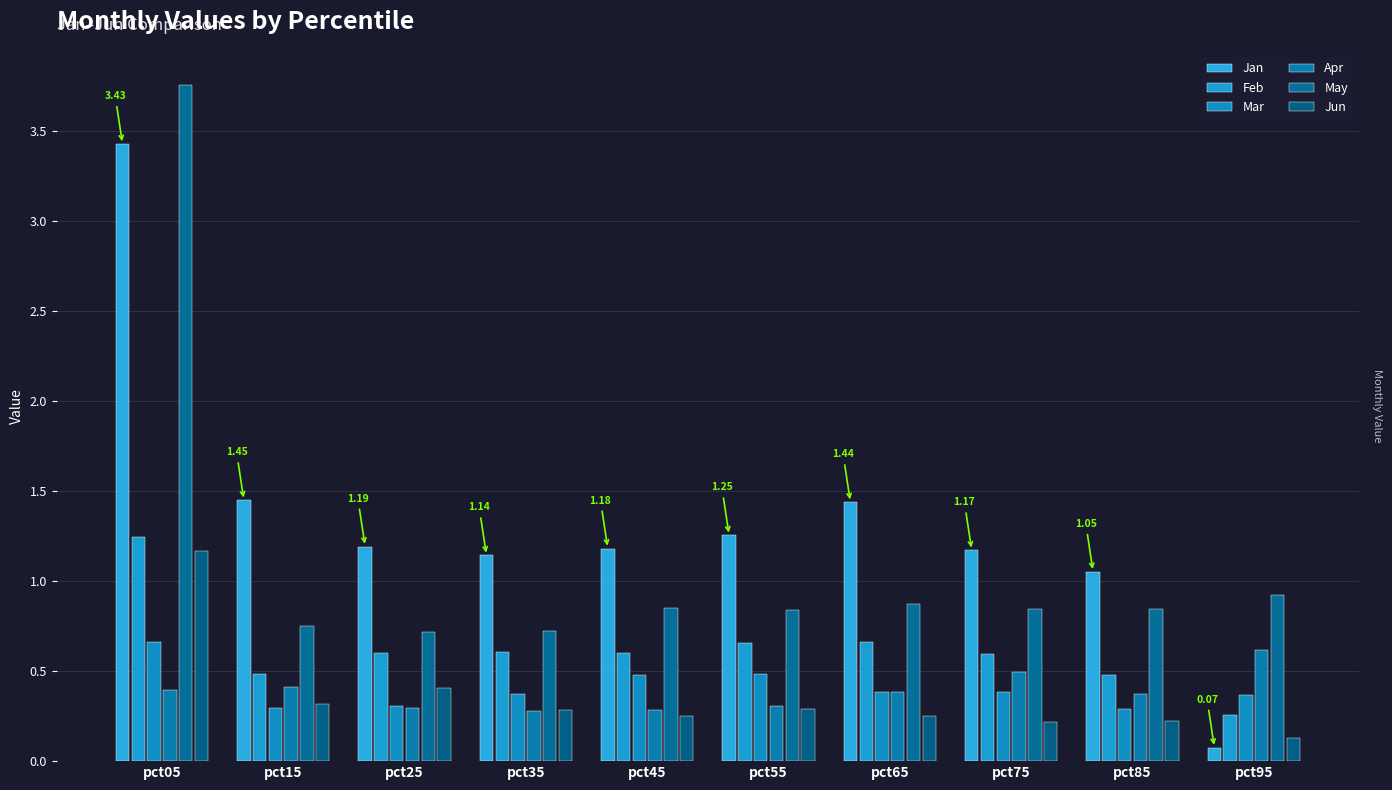

At which label does Apr reach its peak?

pct95